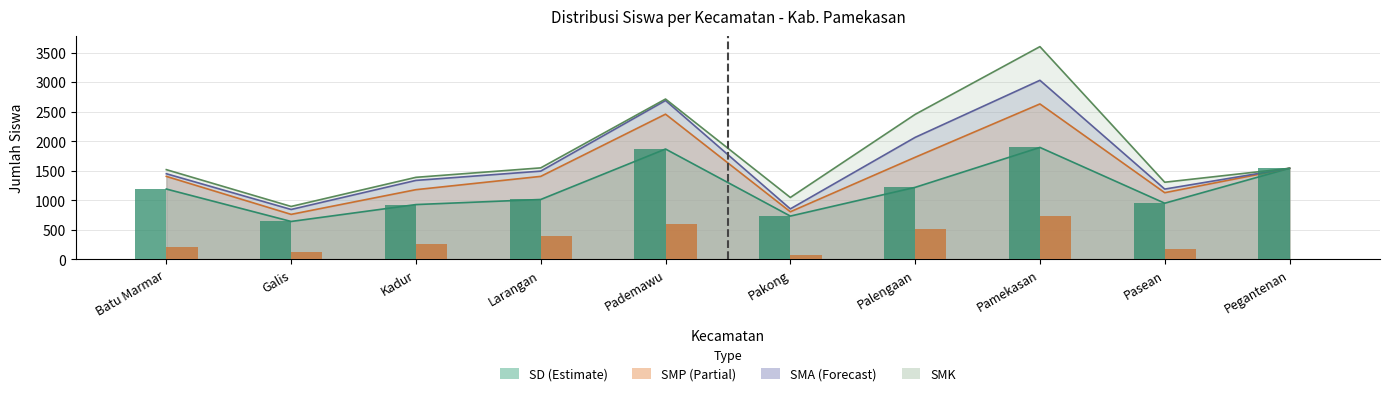

What is the difference between the SD Siswa (bar) values at Pamekasan and Palengaan?

676